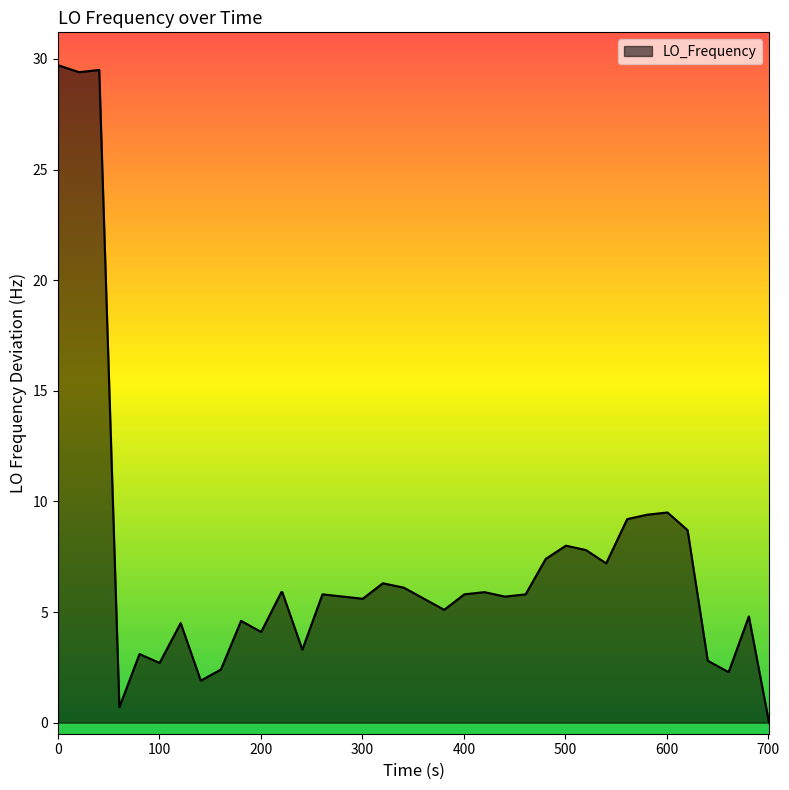

How many interior local valleys (lower than both neighbors) does the data have?

9